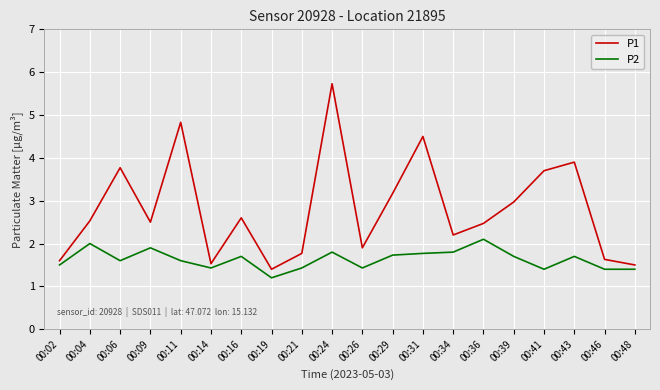

True or false: P1 and P2 cross at least once.

False